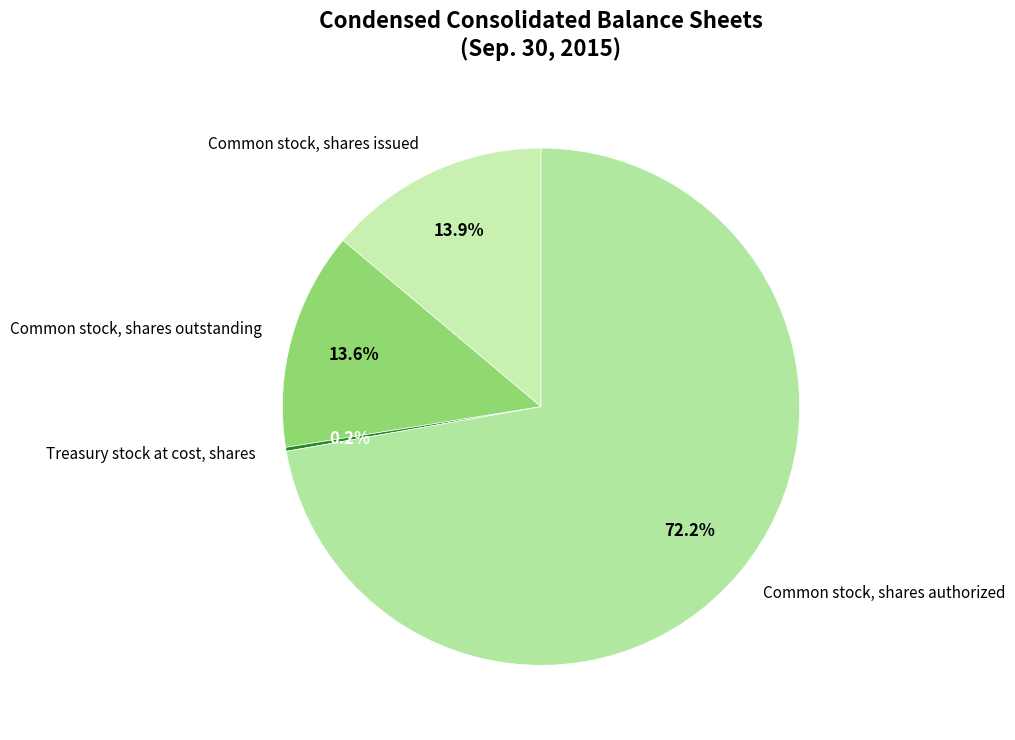

Which slice is the largest?

Common stock, shares authorized